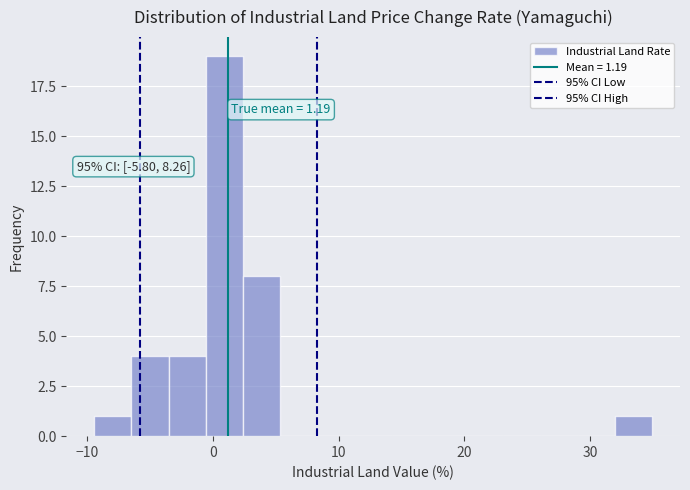

Read against the x-axis, roughly where is the centre of the tallest bar?

1